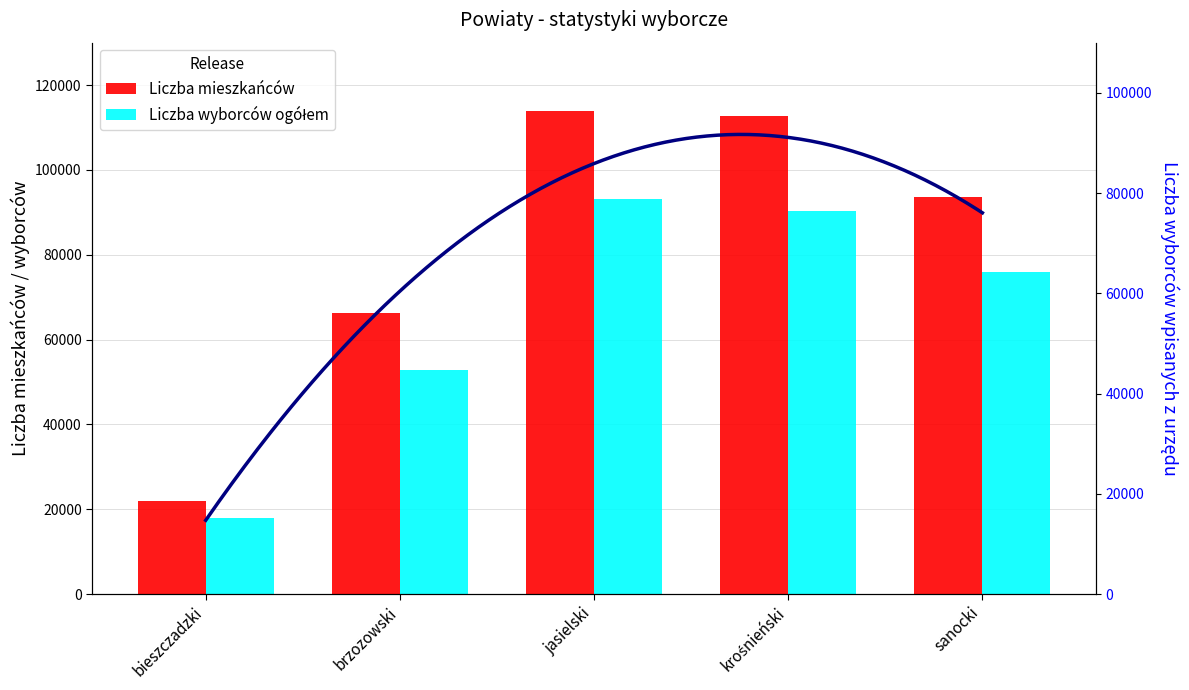

Reading right to left, what are all the values shown in this chart?

Liczba mieszkańców: 93632	112623	113903	66263	21838
Liczba wyborców ogółem: 76042	90408	93166	52930	17848